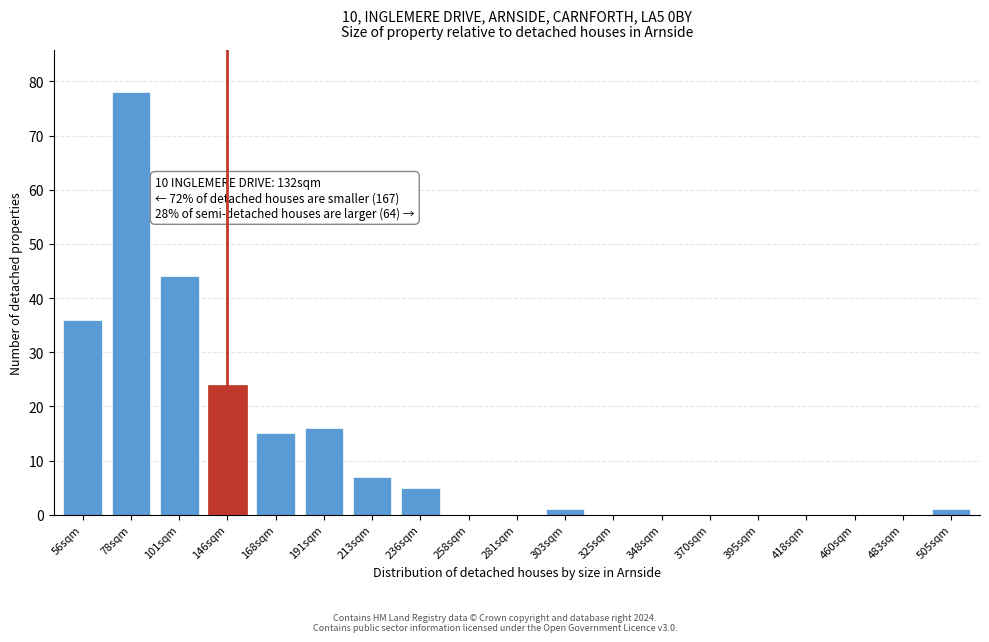

Reading left to right, list all the values displayed in this chart.

56sqm=36	78sqm=78	101sqm=44	146sqm=24	168sqm=15	191sqm=16	213sqm=7	236sqm=5	258sqm=0	281sqm=0	303sqm=1	325sqm=0	348sqm=0	370sqm=0	395sqm=0	418sqm=0	460sqm=0	483sqm=0	505sqm=1